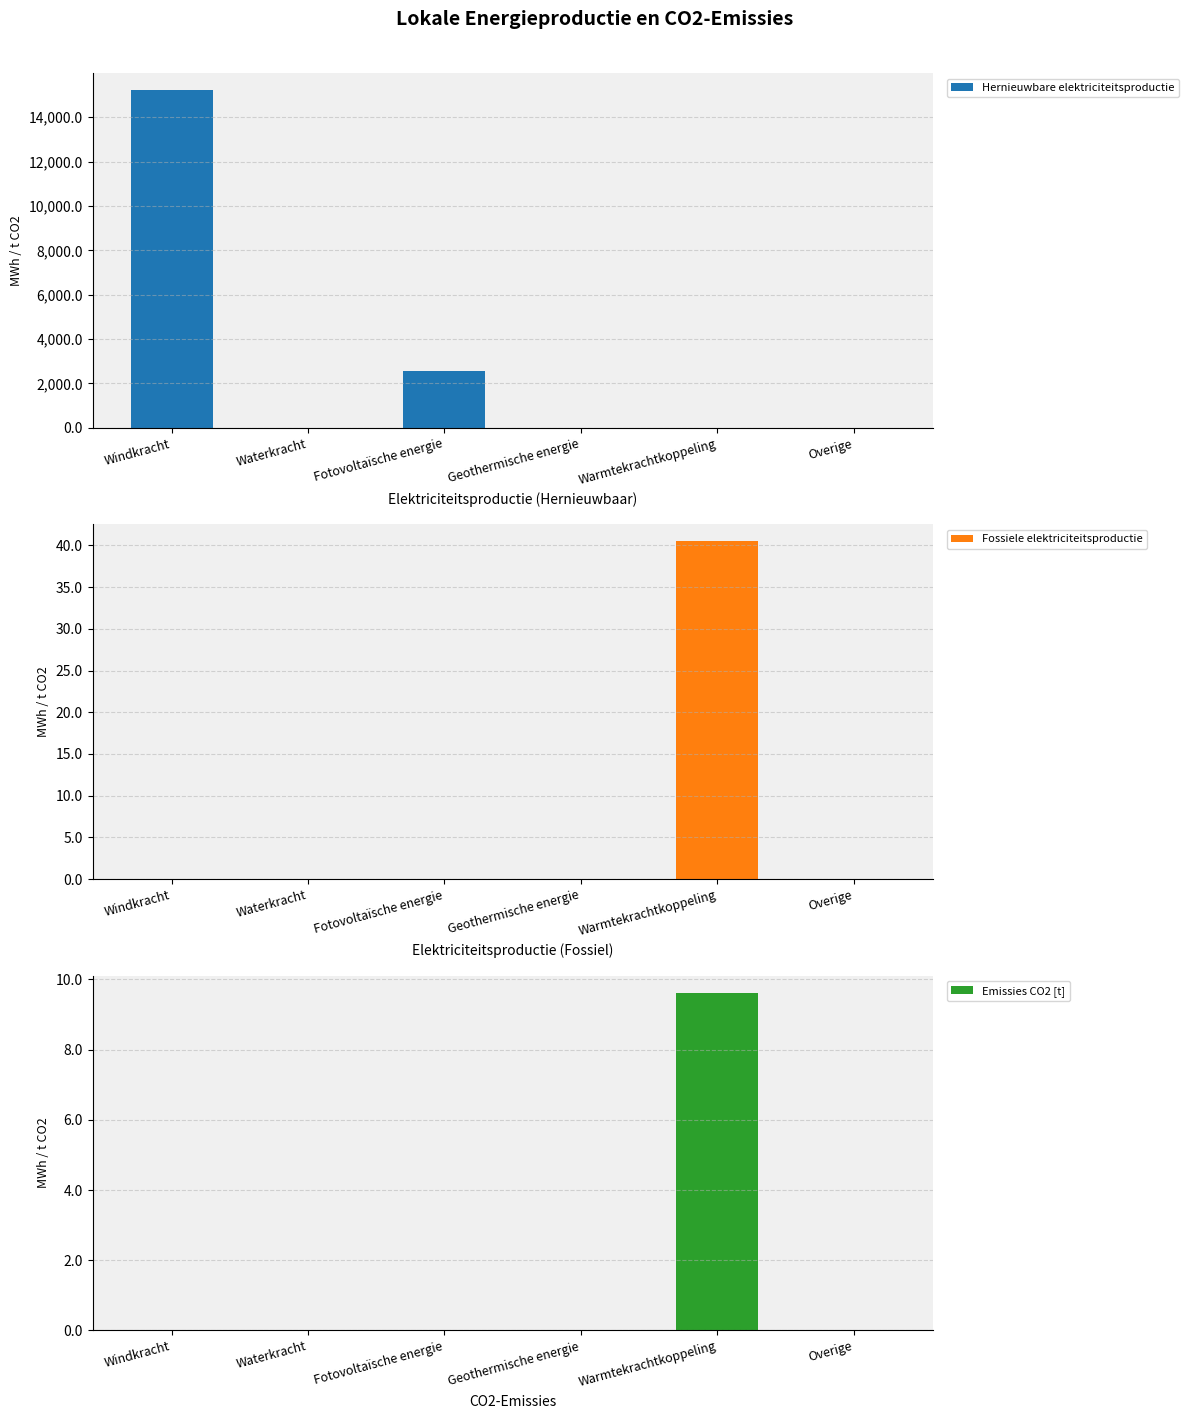

Is the value of Fossiele elektriciteitsproductie at Warmtekrachtkoppeling greater than the value of Emissies CO2 [t] at Windkracht?

Yes